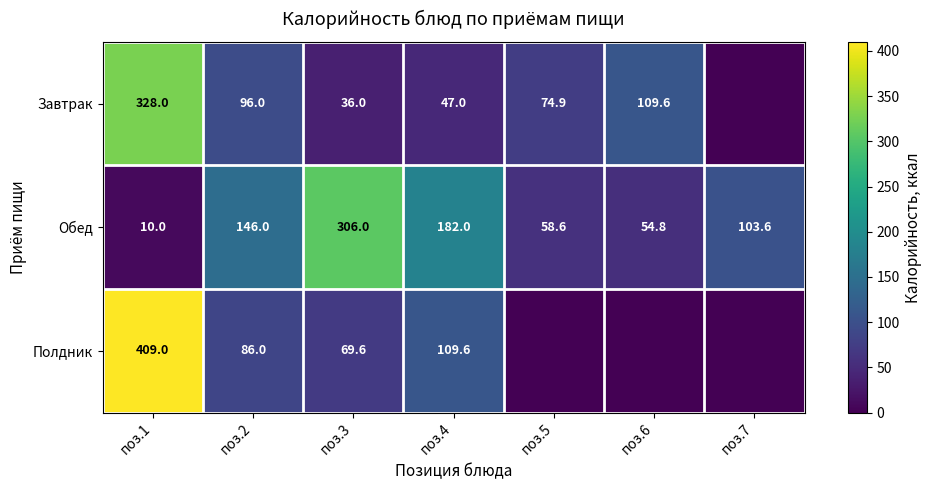

What is the highest value of the Обед series?

306.0